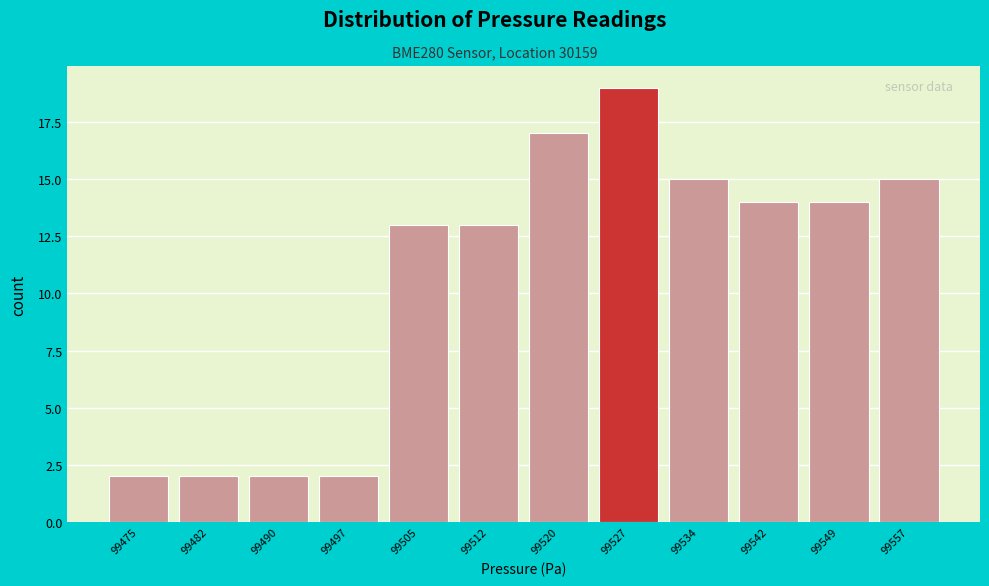

Reading right to left, list all the values displayed in this chart.

99557=15	99549=14	99542=14	99534=15	99527=19	99520=17	99512=13	99505=13	99497=2	99490=2	99482=2	99475=2